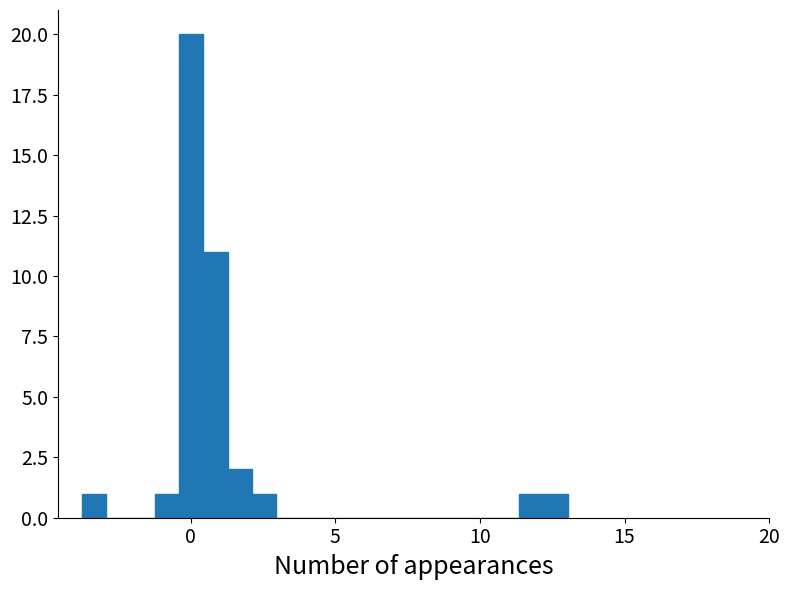

Read against the x-axis, roughly where is the centre of the tallest bar?

0.0